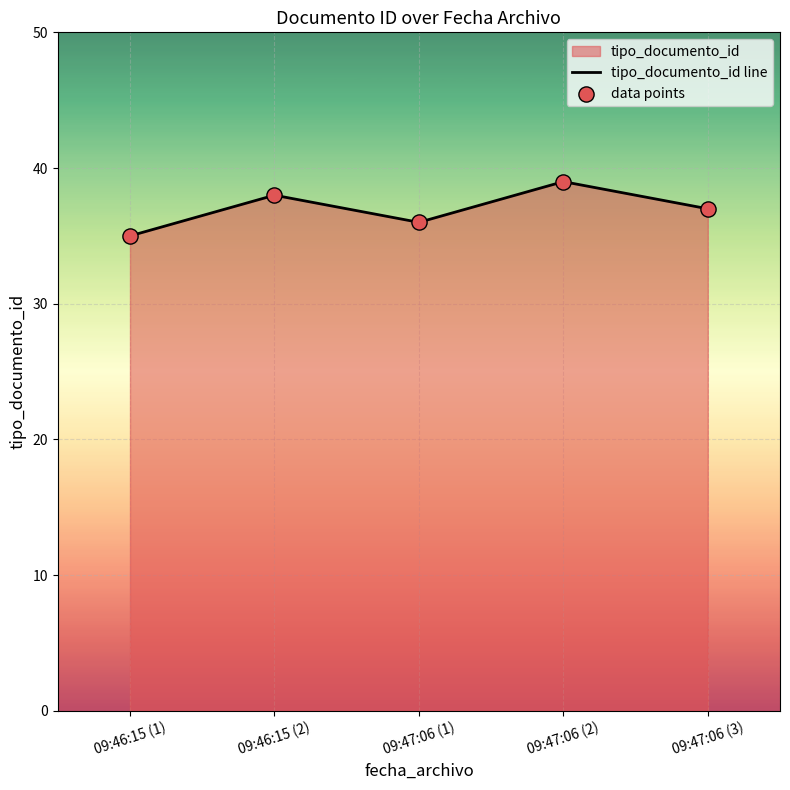

Which series contains the highest Y value?

tipo_documento_id line